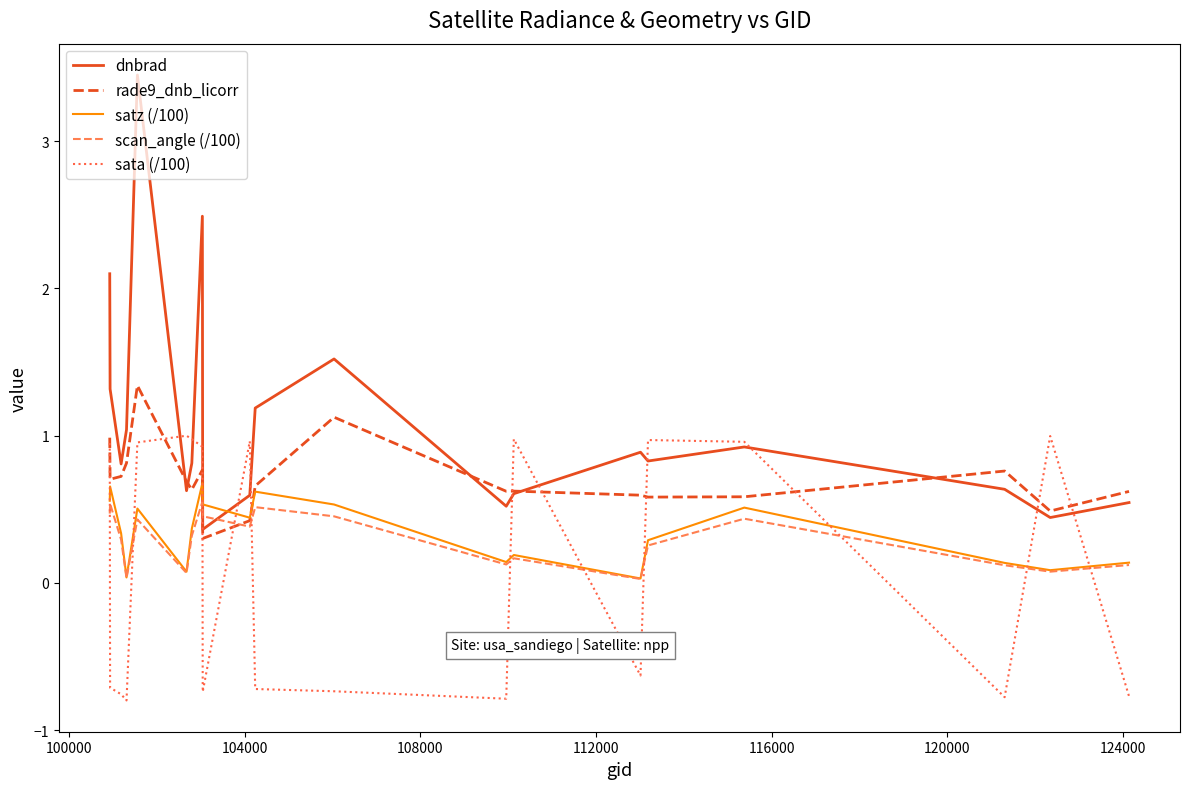

Which series has the largest total across all categories?

dnbrad